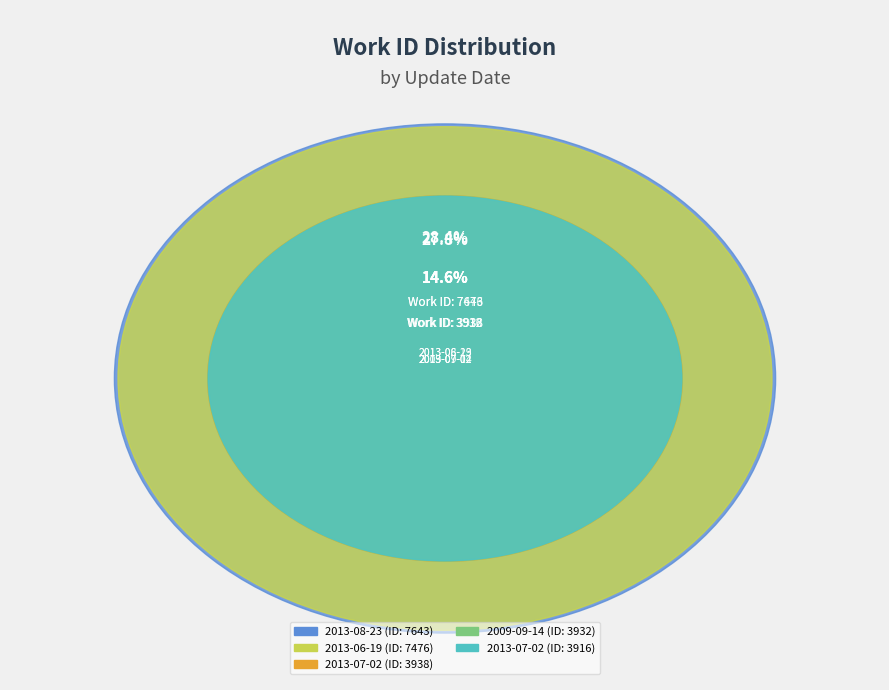

Is it true that 2013-07-02 is 15% of the pie?

True